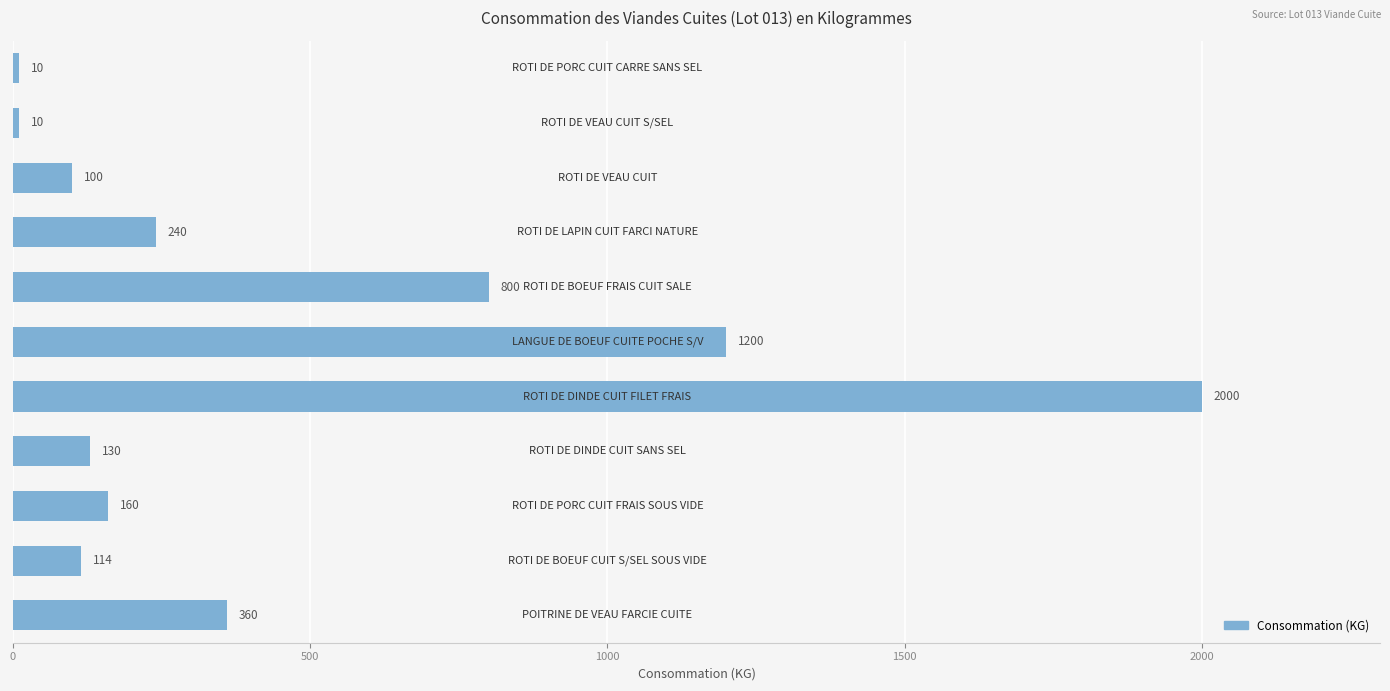

Count the number of data series in this chart.

1